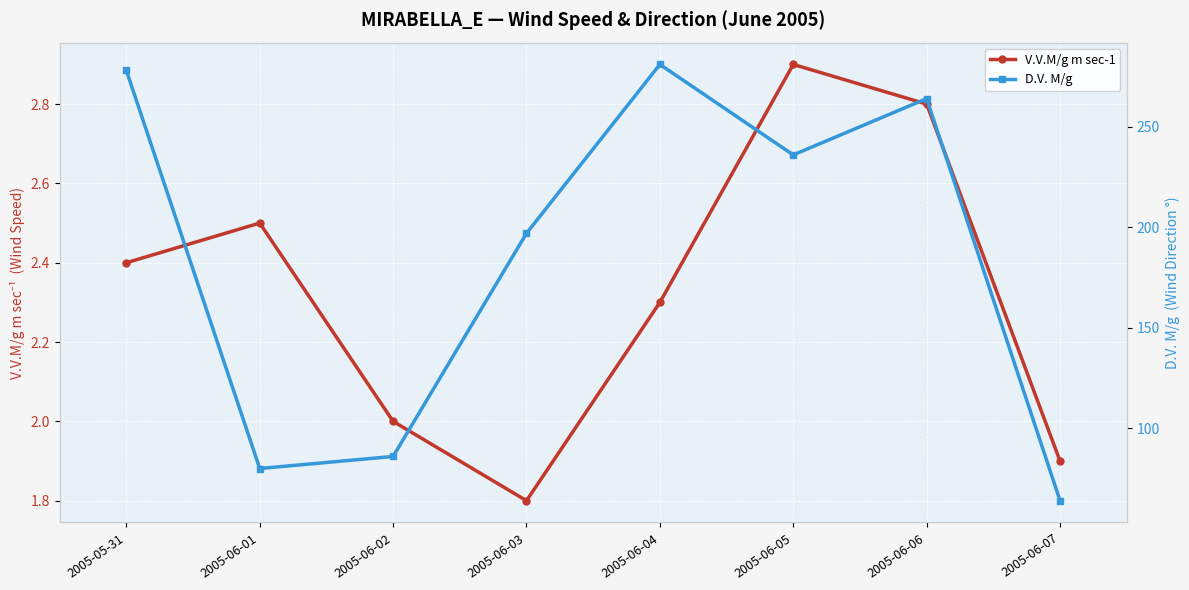

At how many categories does at least one series exceed 142?

5